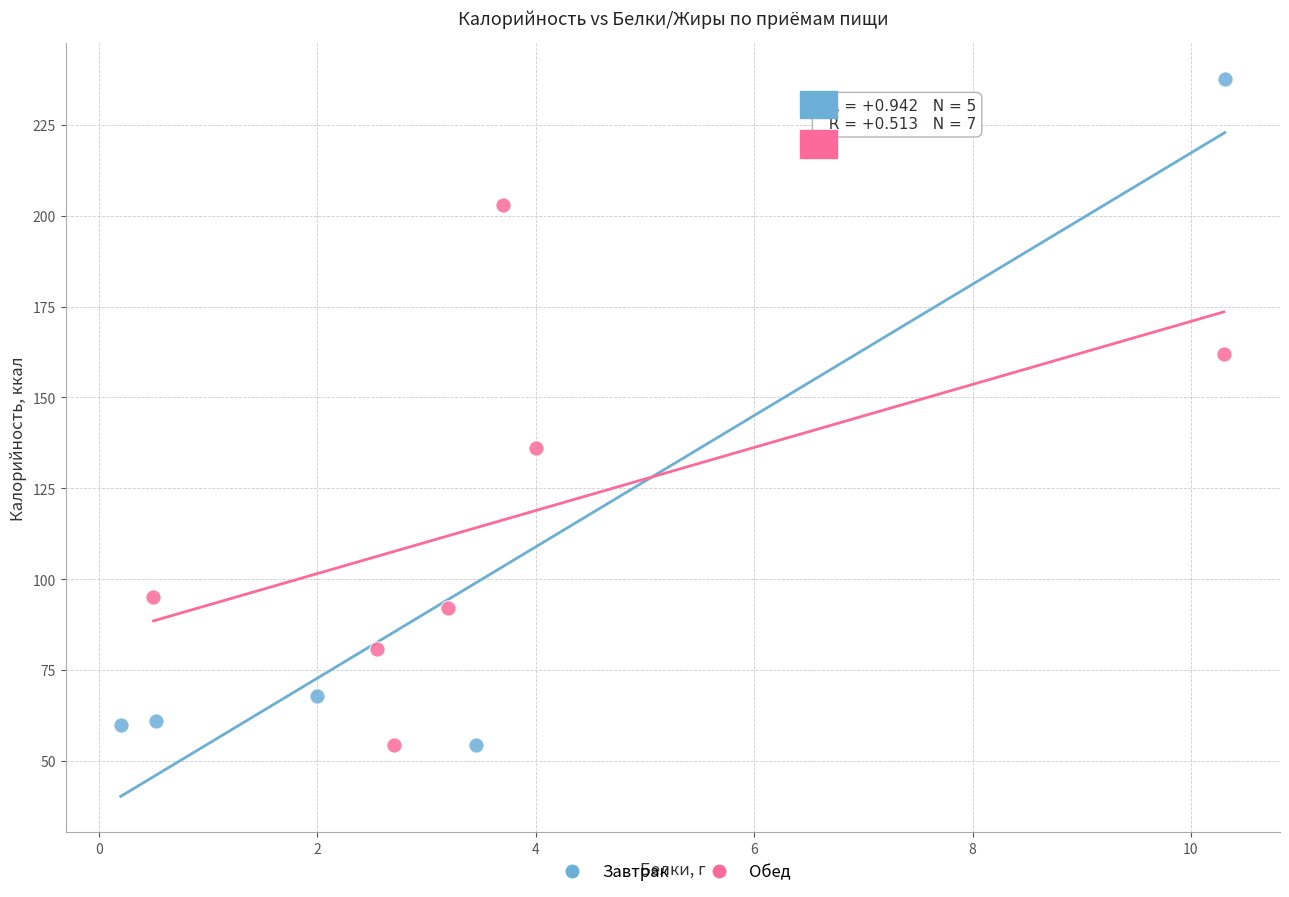

Which series reaches the maximum Y coordinate?

Завтрак